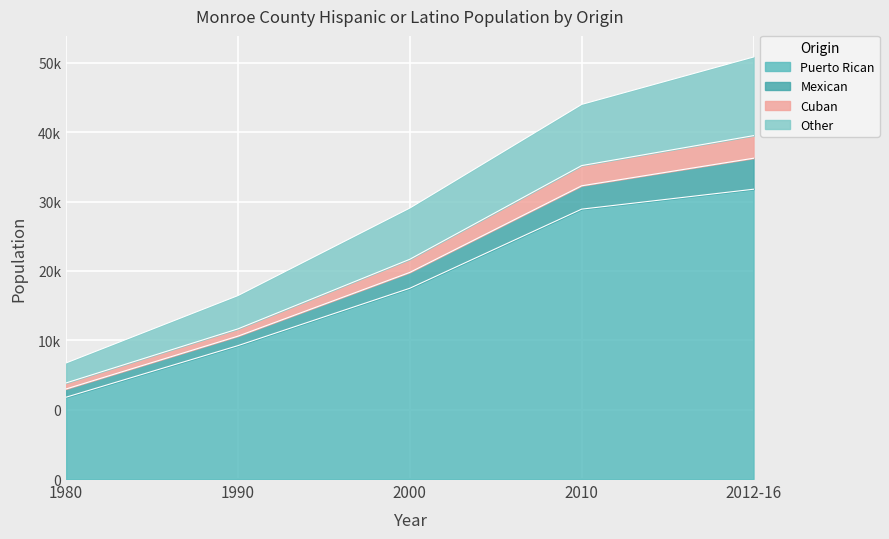

Does the chart display data point markers on the line(s)?

No